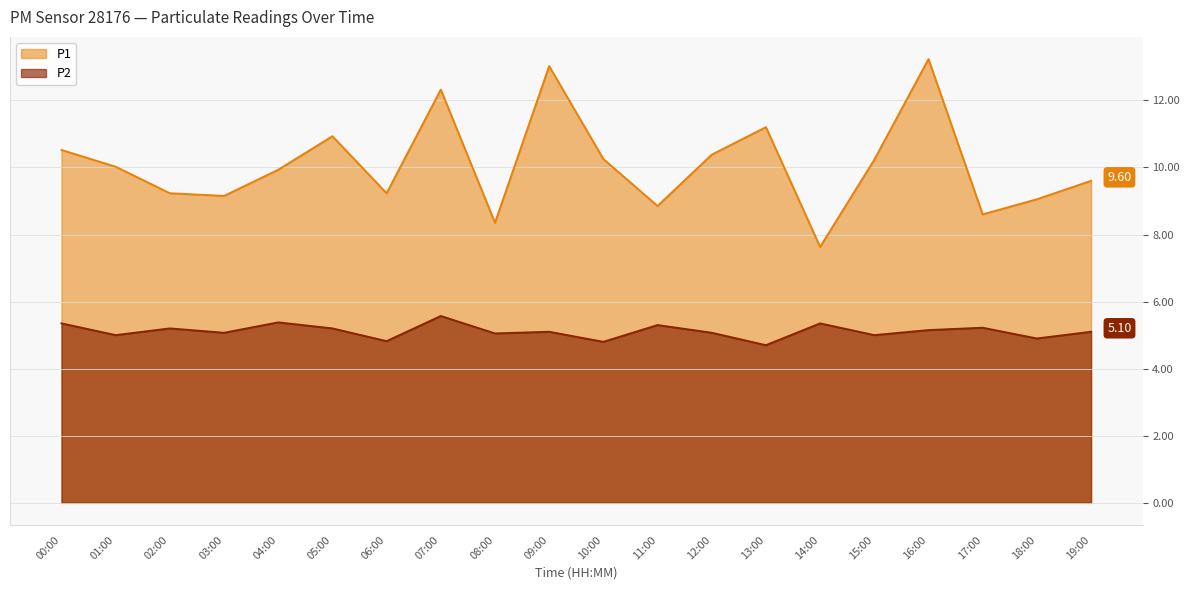

Where is P1 nearest to the value 10?

01:00